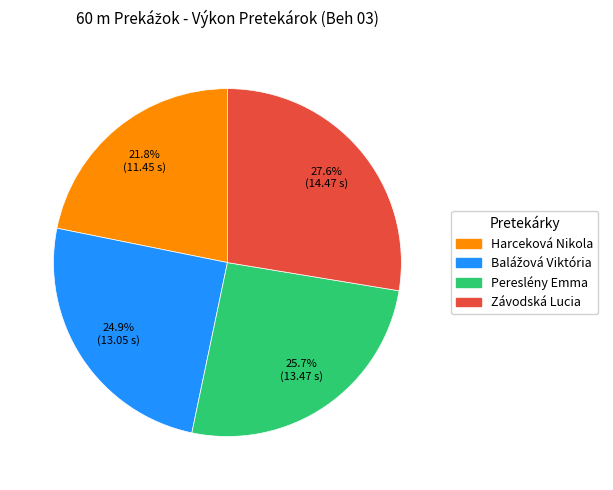

Which category has the biggest portion of the pie?

Závodská Lucia